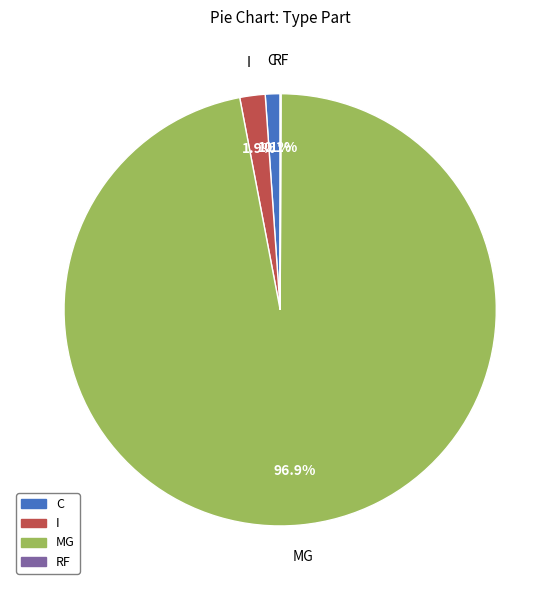

True or false: C accounts for 1% of the total.

True